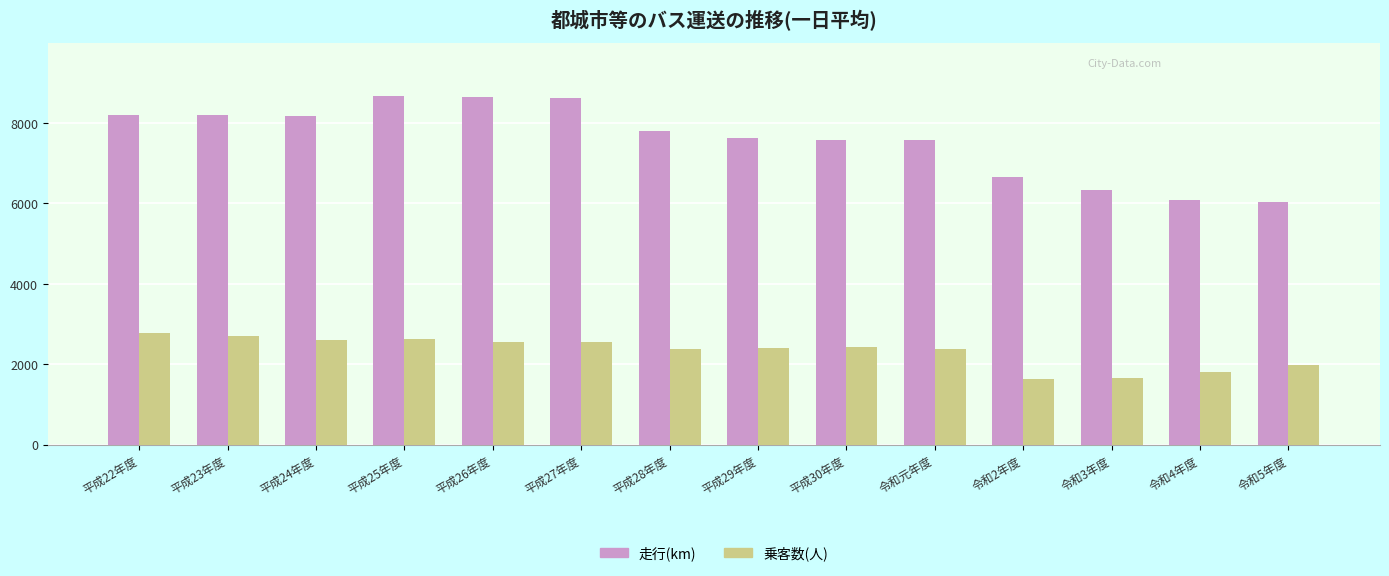

What is the average value of the 乗客数(人) series?

2322.6